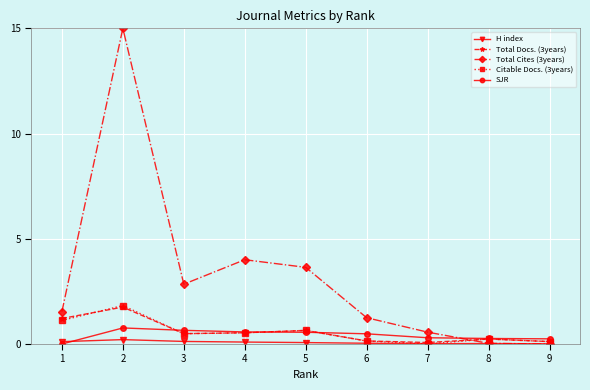

Which series has the largest total across all categories?

Total Cites (3years)